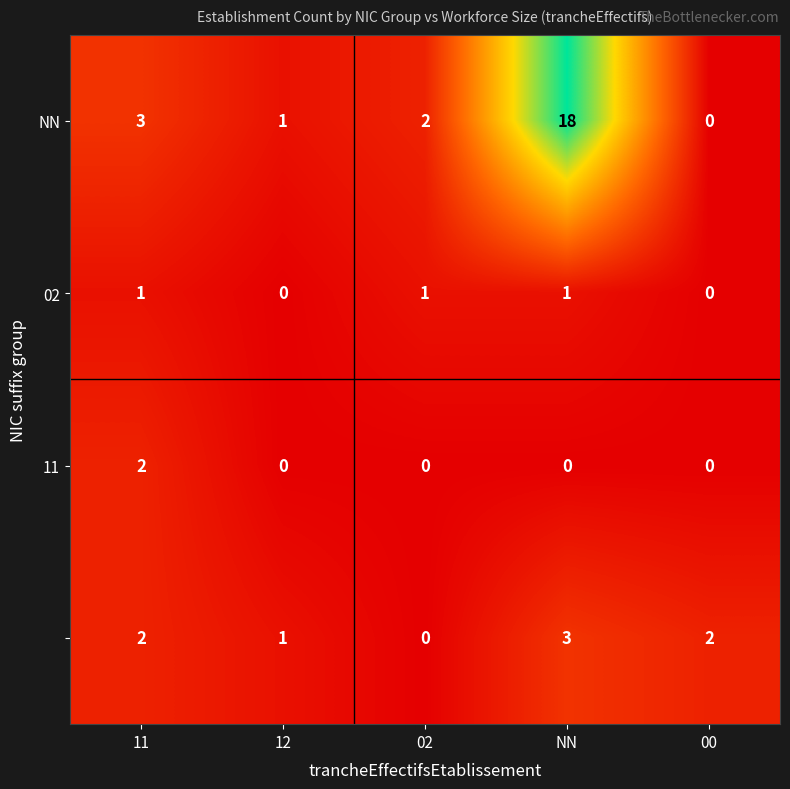

Which category has the highest value across all series?

NN